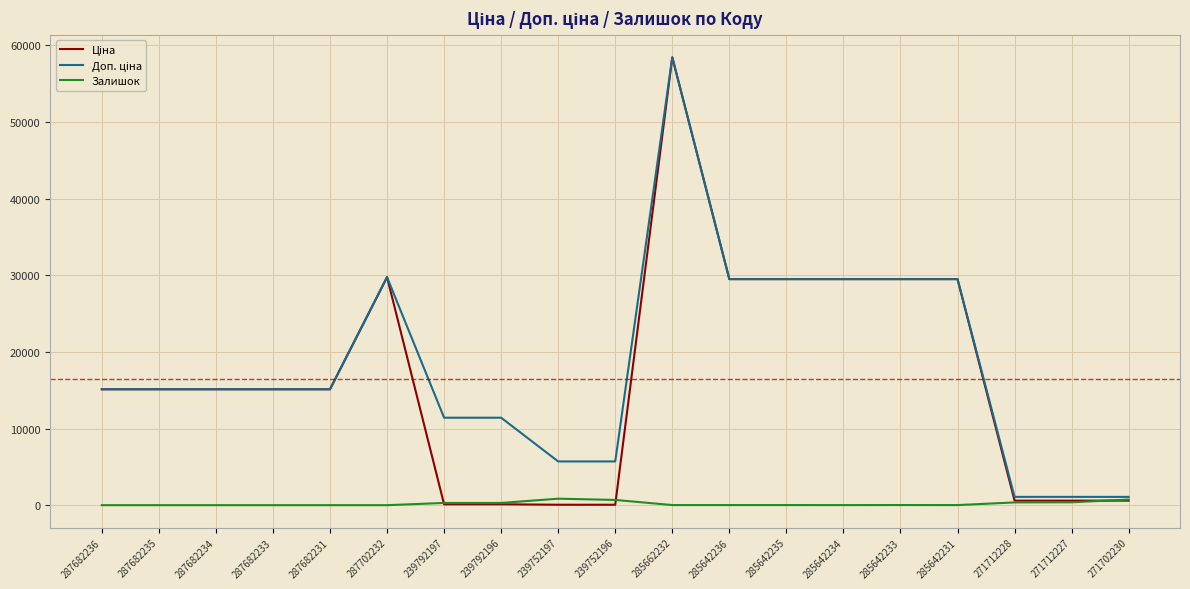

What is the spread (max minus min) of values at 239792196?

11295.9